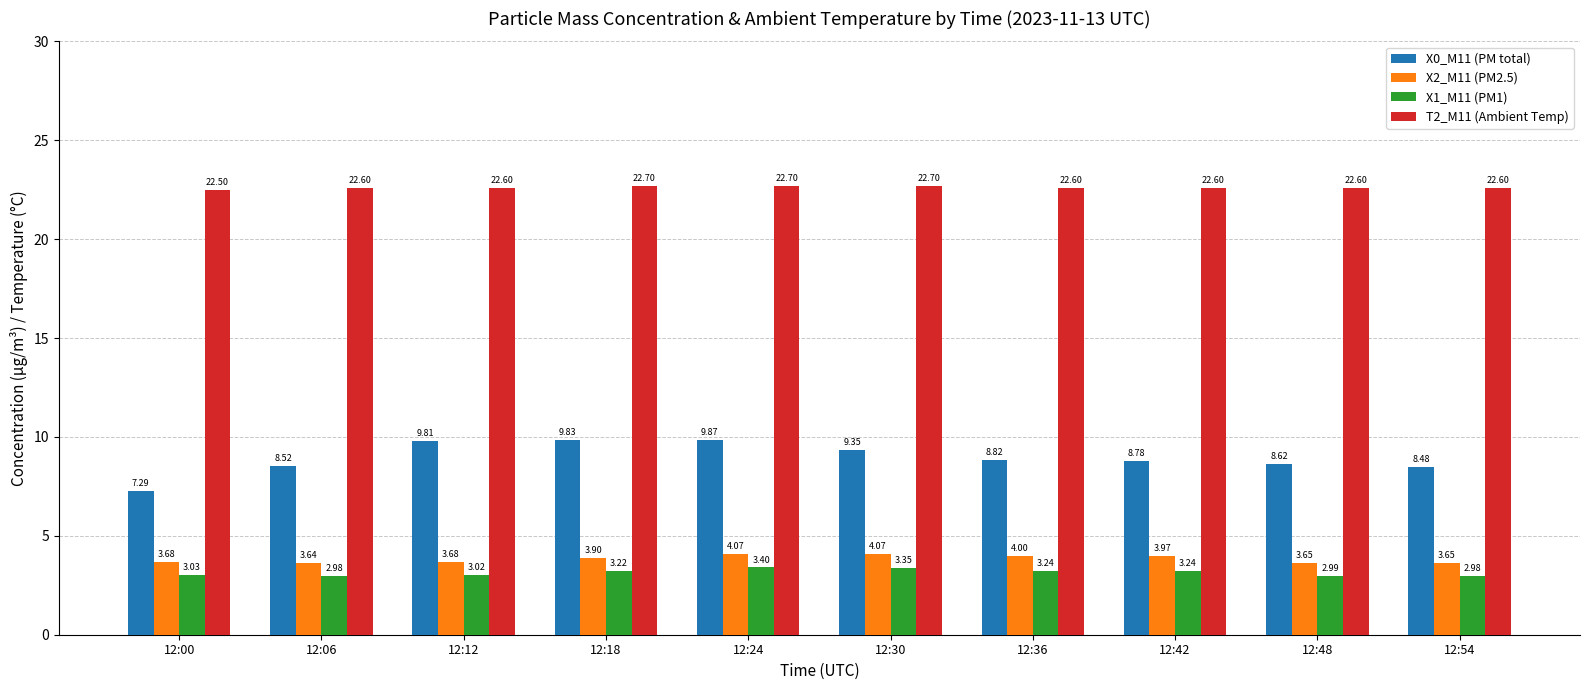

What is the sum of the X1_M11 (PM1) values at 12:42 and 12:00?

6.3